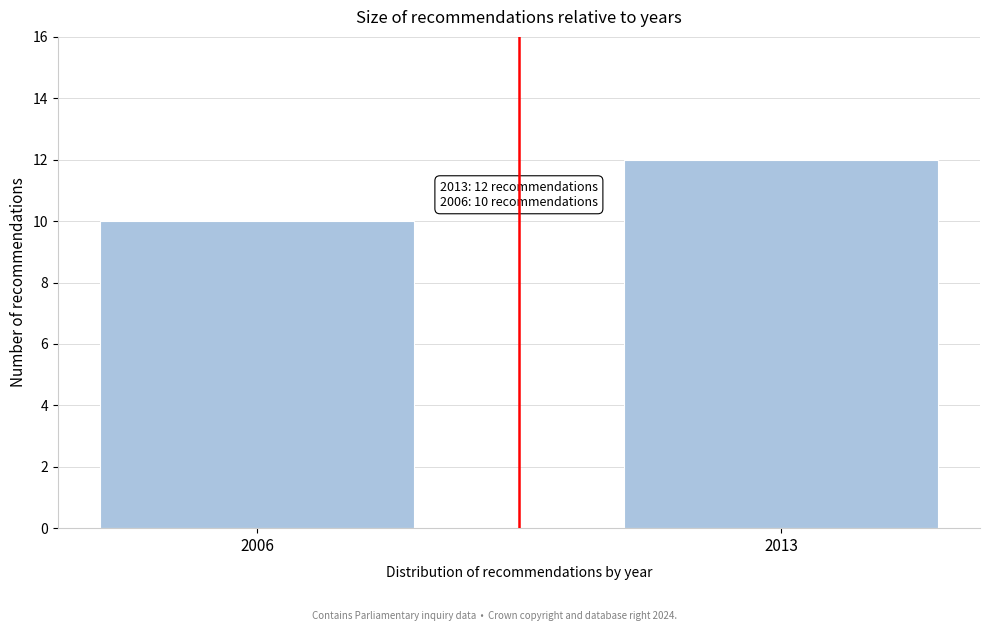

Reading left to right, what are all the values shown in this chart?

10	12